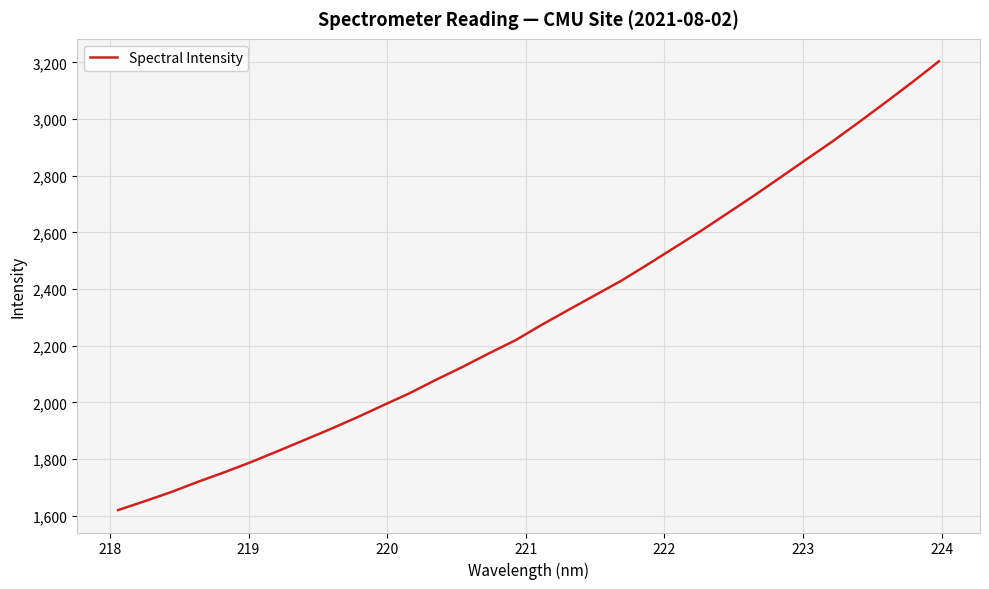

What is the difference between the maximum and minimum values?

1584.2